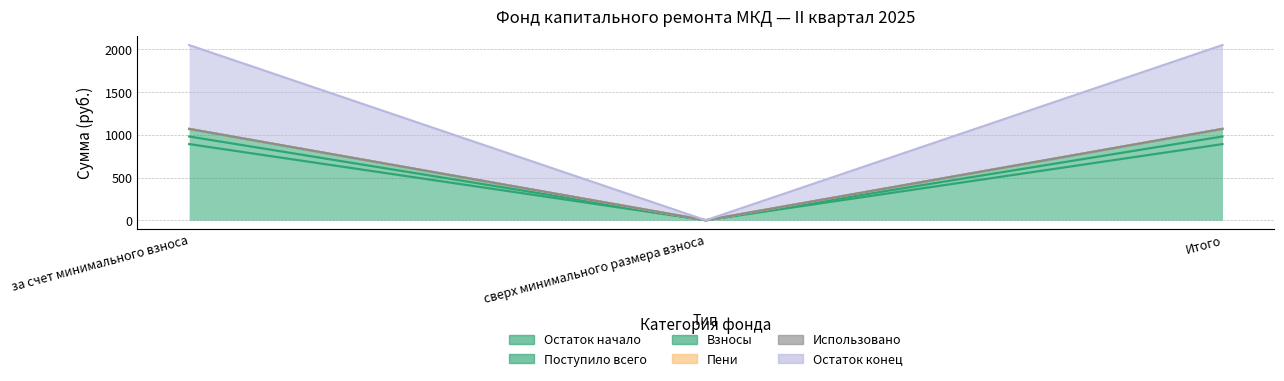

Does the chart display data point markers on the line(s)?

No